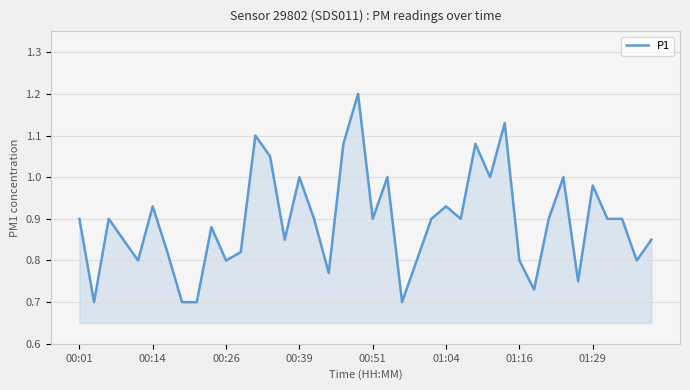

How many lines are shown in the chart?

1